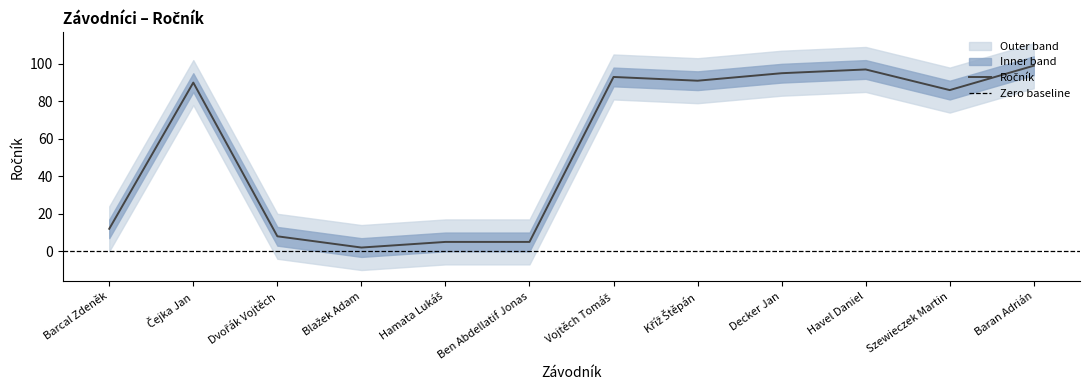

What is the difference between the values at Kříž Štěpán and Baran Adrián?

8